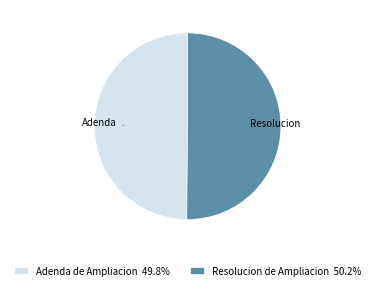

How many segments does this pie chart have?

2